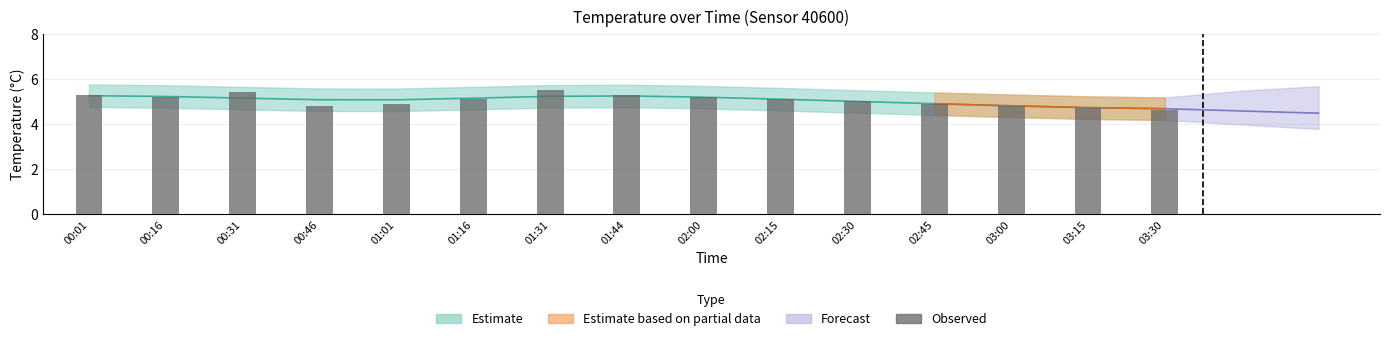

Is it true that the value at 01:31 is 9.0?

False